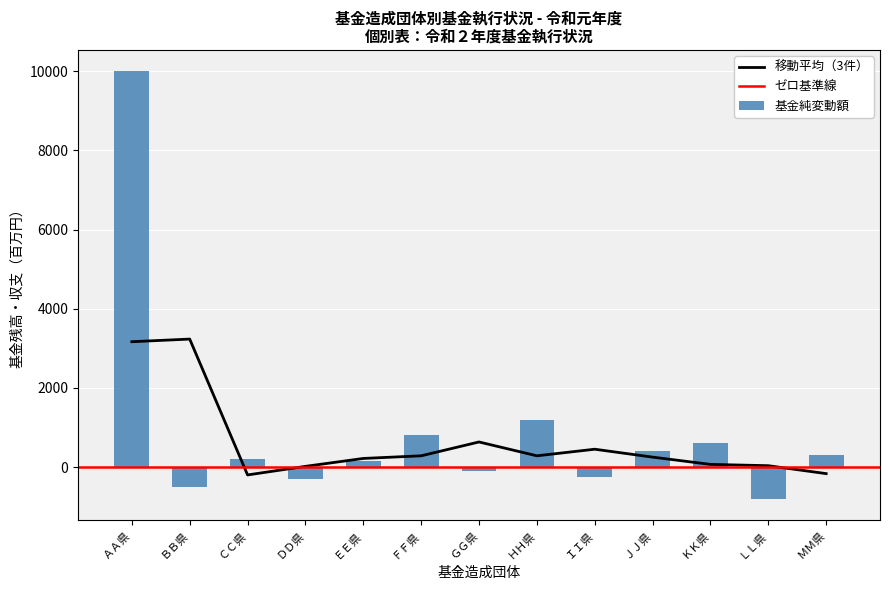

What is the maximum value for 移動平均（3件）?

3233.3